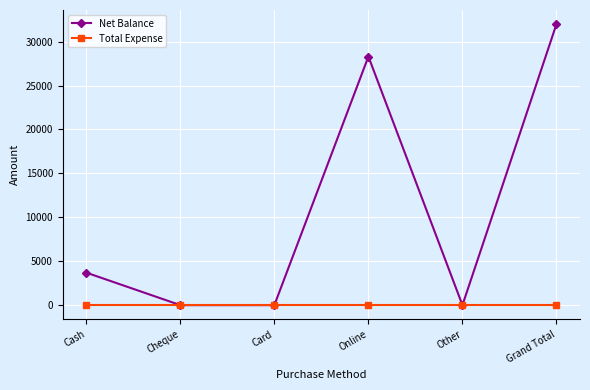

How many lines are shown in the chart?

2